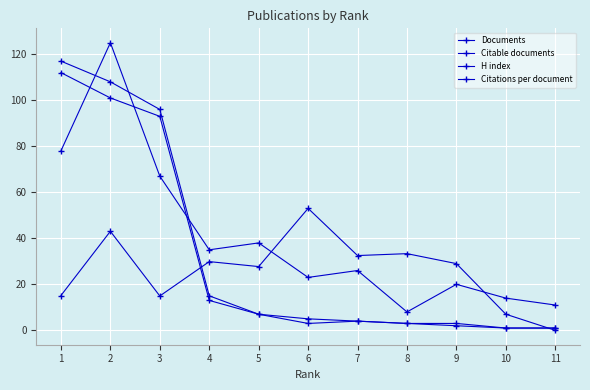

How many lines are shown in the chart?

4